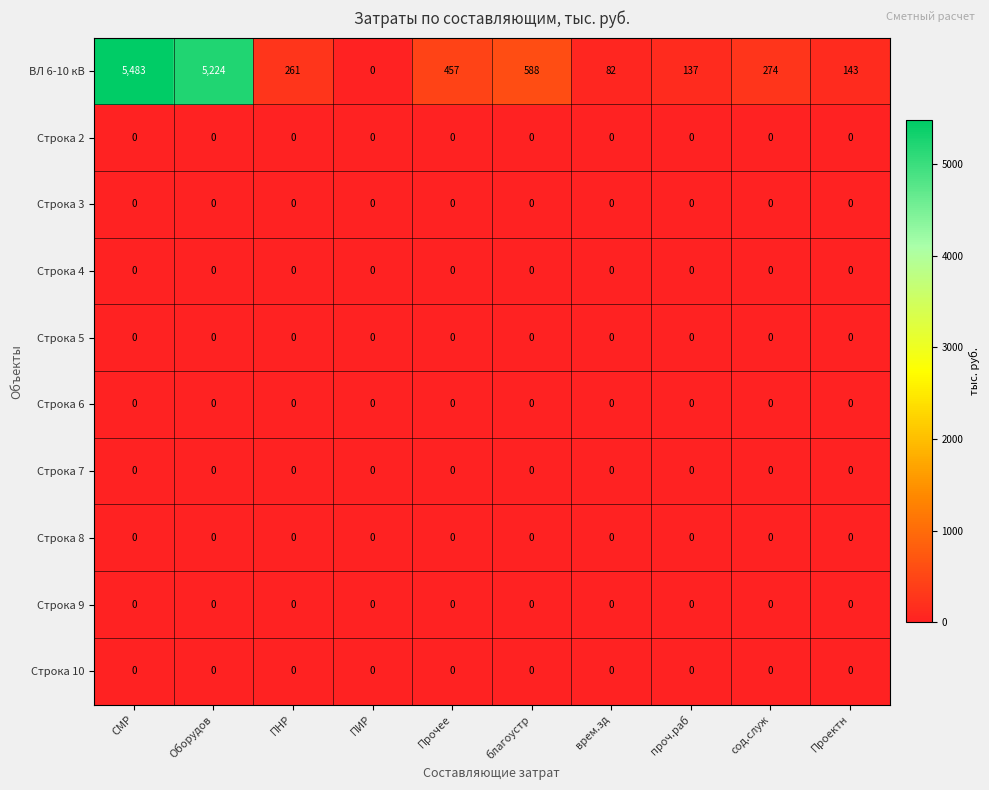

What is the difference between the highest and lowest values at Оборудов?

5224